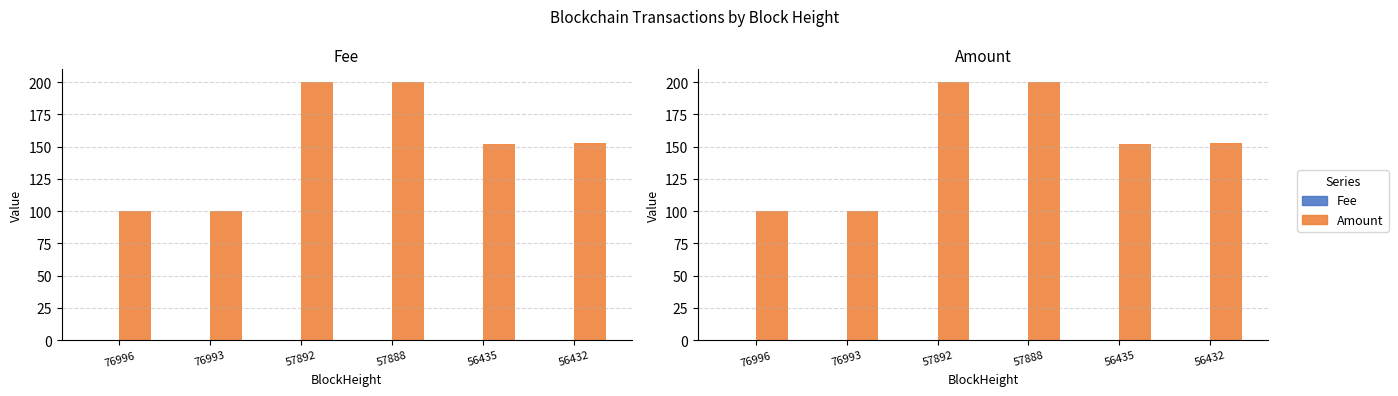

At how many categories does at least one series exceed 173?

2